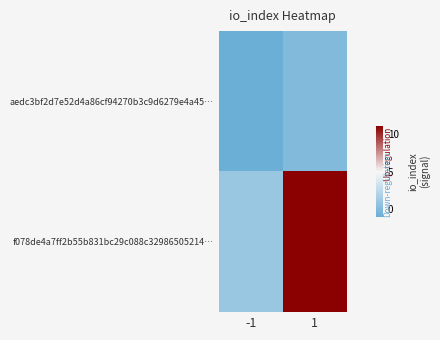

What is the greatest value displayed?

11